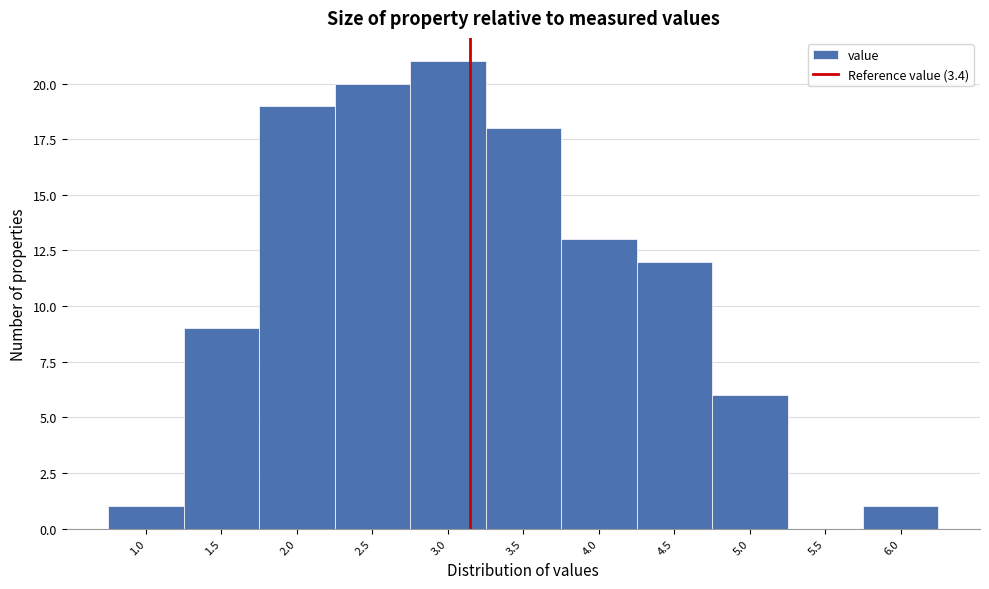

Reading left to right, list all the values displayed in this chart.

1.0=1	1.5=9	2.0=19	2.5=20	3.0=21	3.5=18	4.0=13	4.5=12	5.0=6	5.5=0	6.0=1